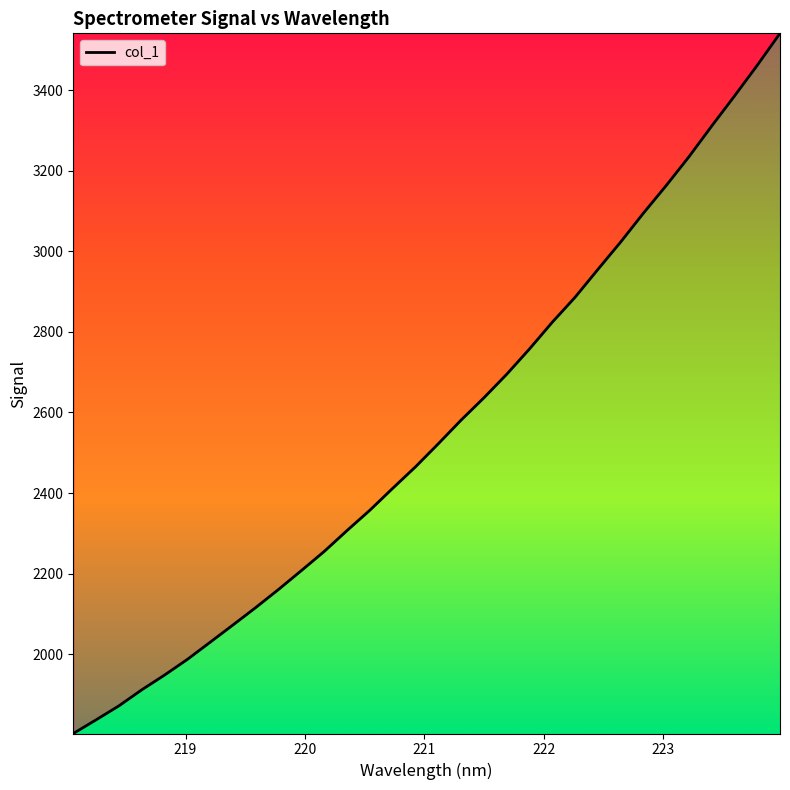

What is the minimum value shown in the chart?

1803.4